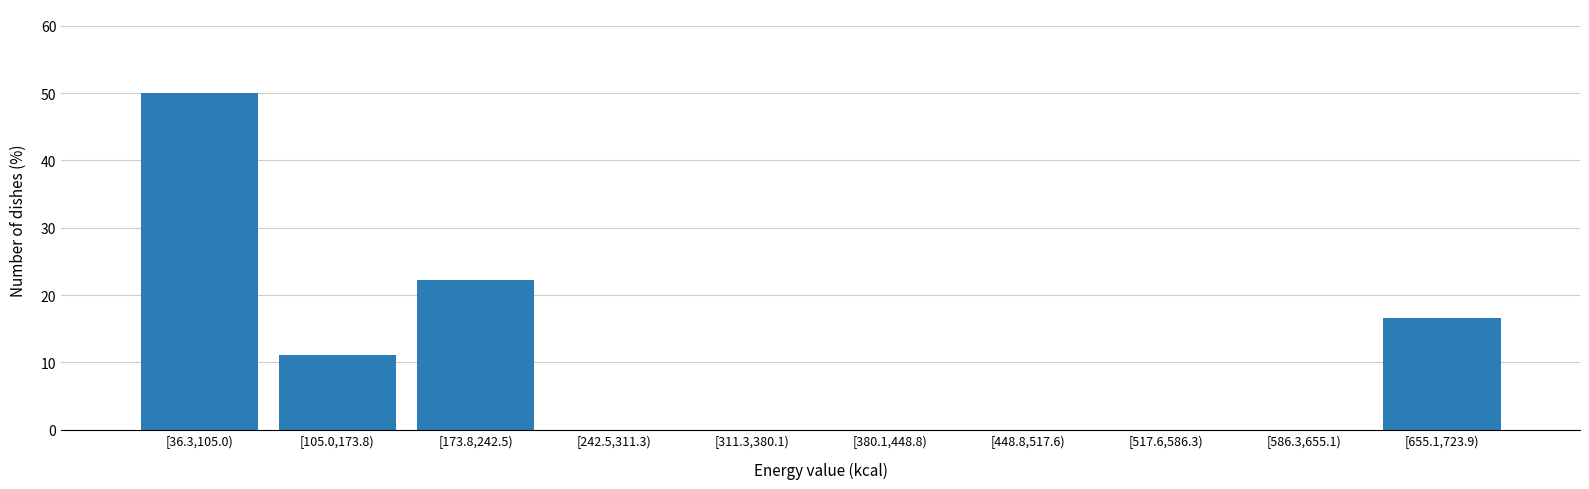

Reading right to left, list all the values displayed in this chart.

[655.1,723.9)=16.7	[586.3,655.1)=0.0	[517.6,586.3)=0.0	[448.8,517.6)=0.0	[380.1,448.8)=0.0	[311.3,380.1)=0.0	[242.5,311.3)=0.0	[173.8,242.5)=22.2	[105.0,173.8)=11.1	[36.3,105.0)=50.0